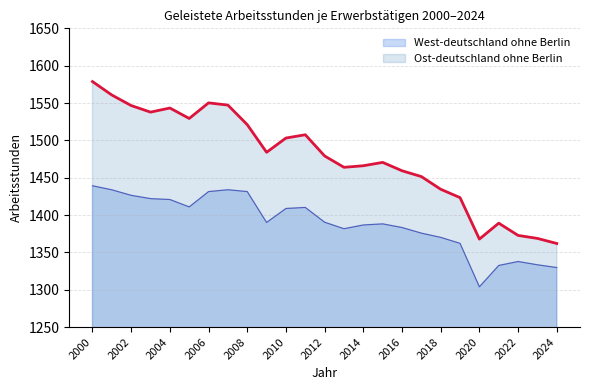

At which category is the sum across all series the highest?

2000